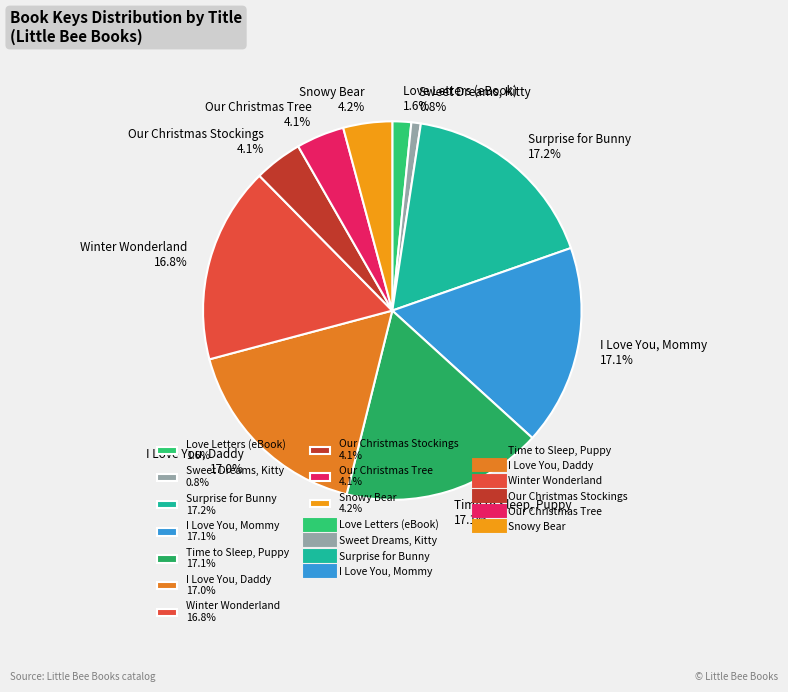

How many slices are in this pie chart?

10